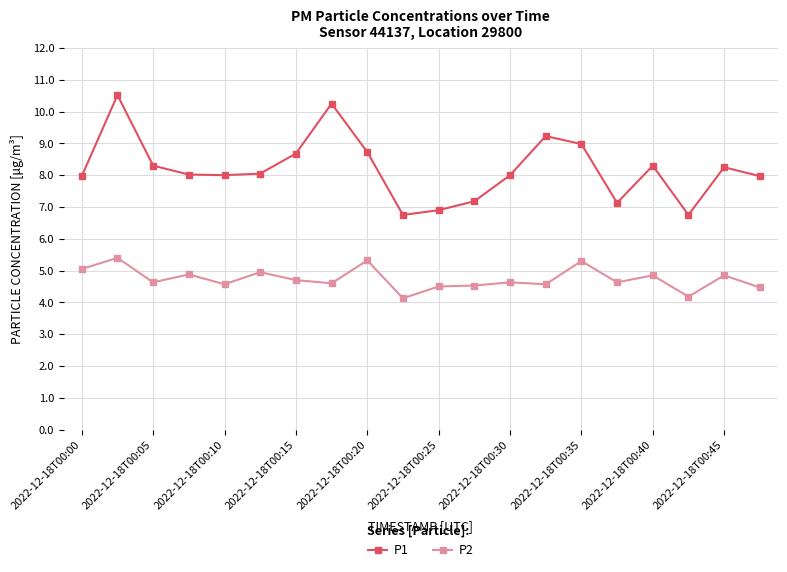

List the series in order of their peak value, highest first.

P1, P2